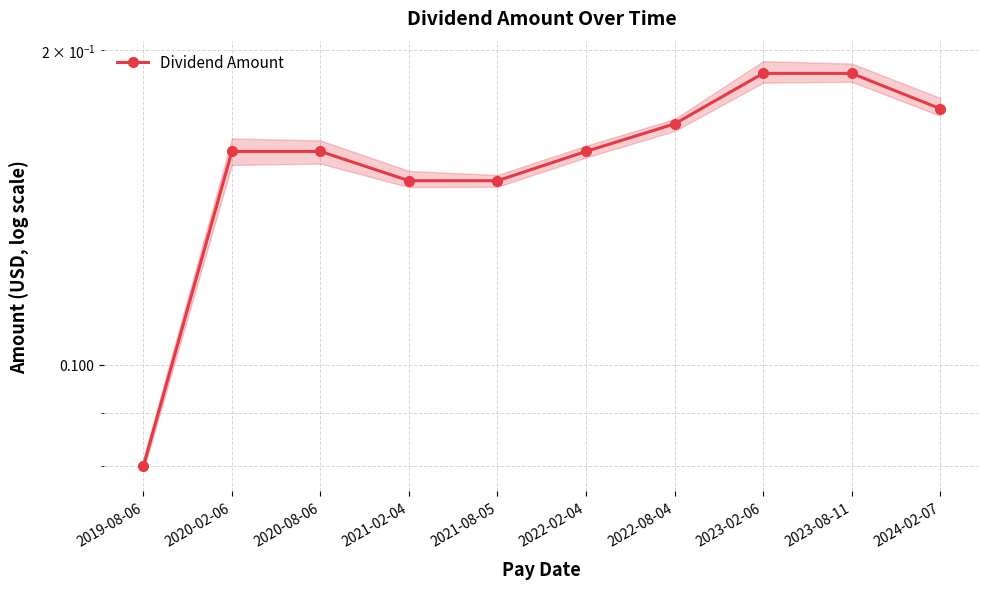

Which category has the lowest value across all series?

2019-08-06